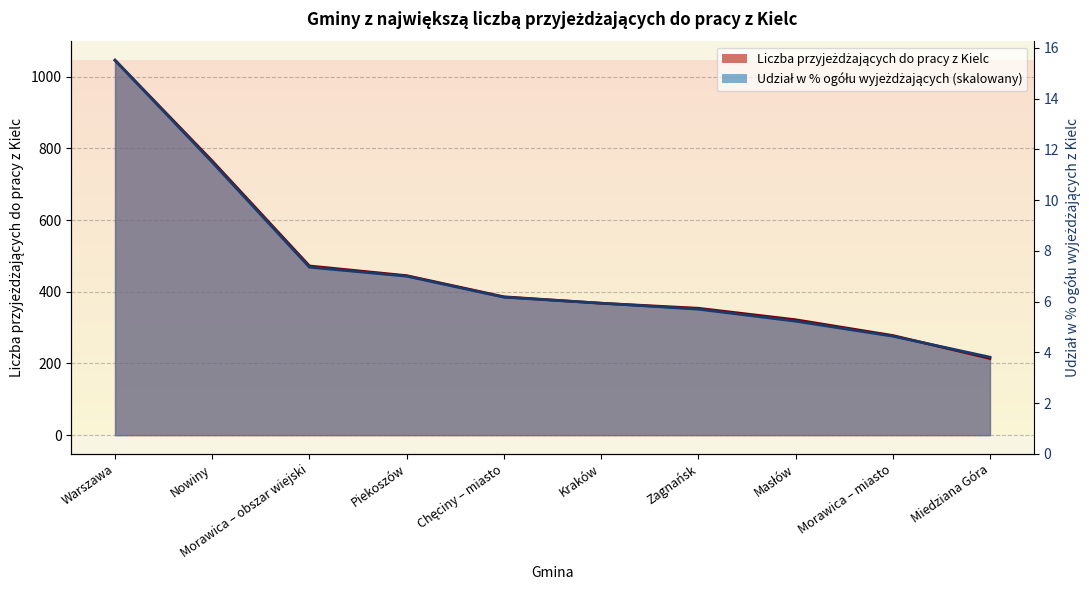

What is the total value across all series at Piekoszów?

888.5